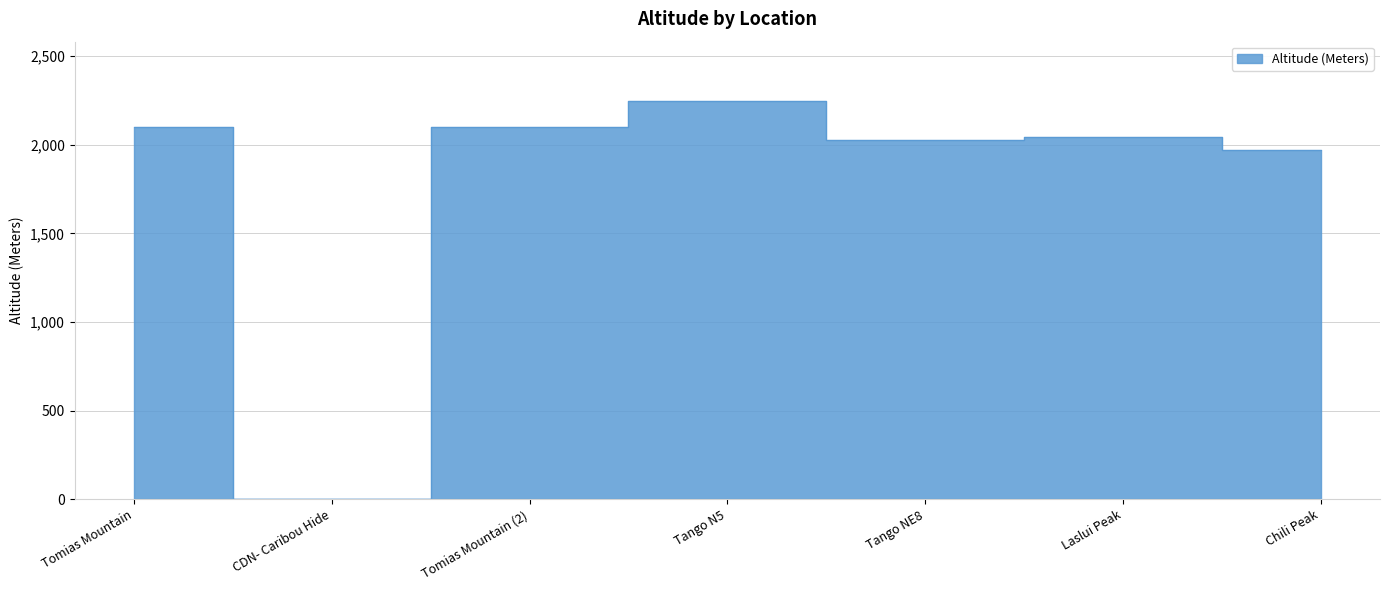

Does the chart display data point markers on the line(s)?

No